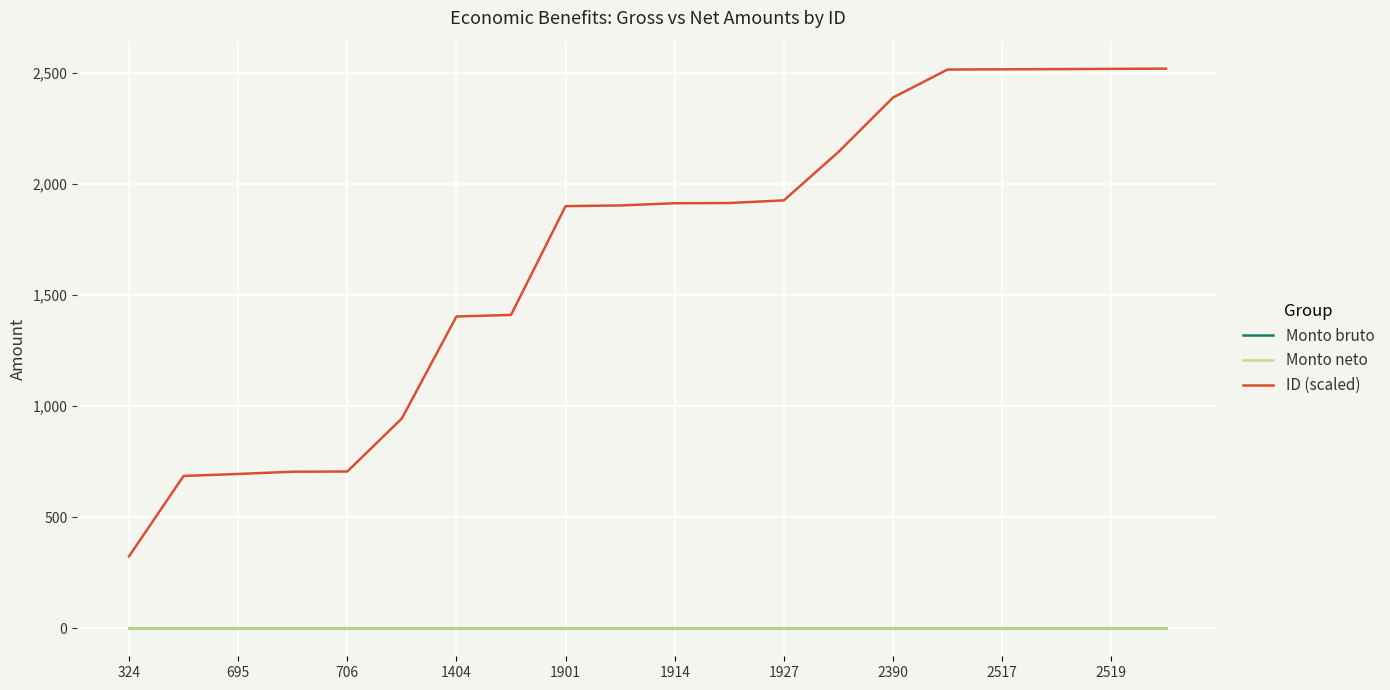

How many lines are shown in the chart?

3